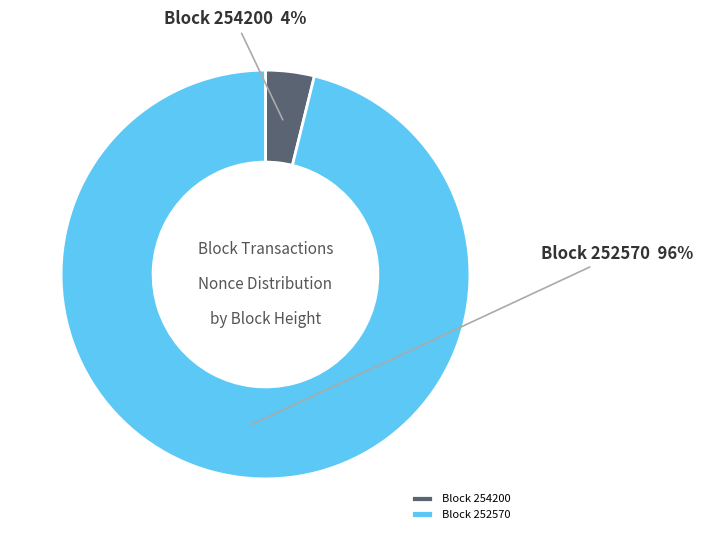

Between Block 254200 and Block 252570, which is larger?

Block 252570